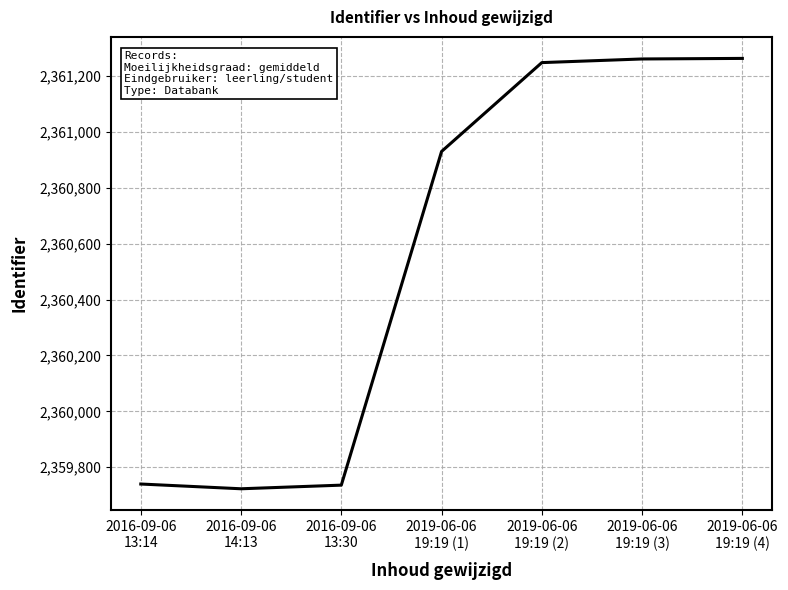

What is the greatest value displayed?

2361263